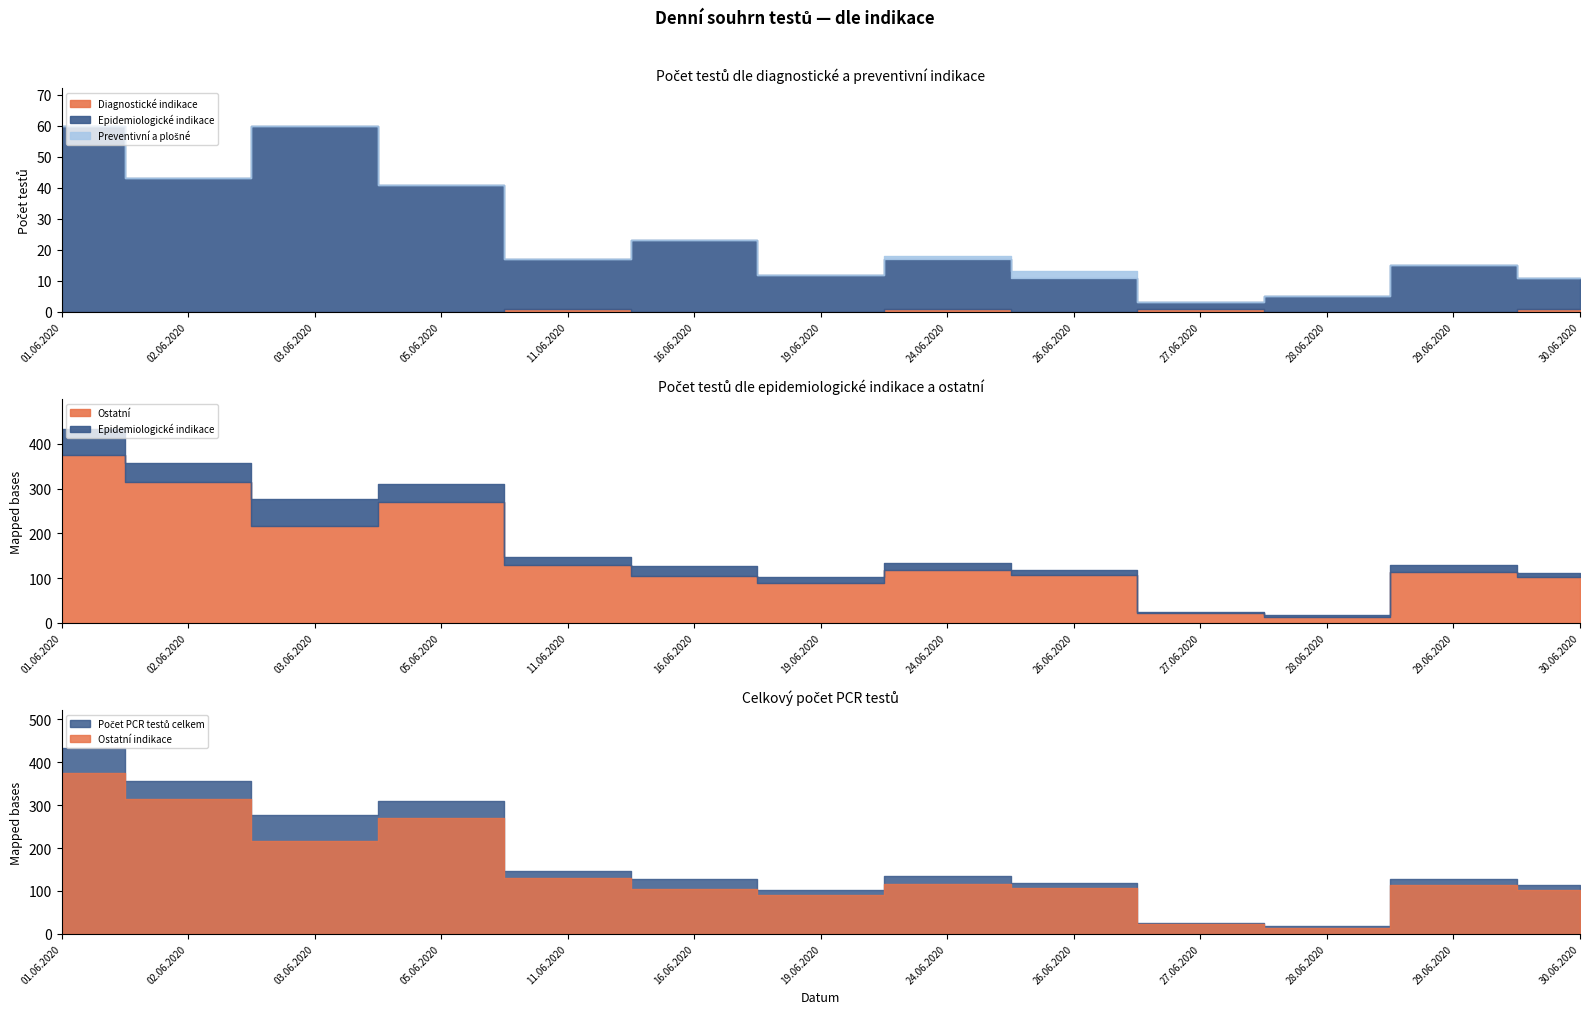

Which category has the lowest value in the Ostatní series?

28.06.2020